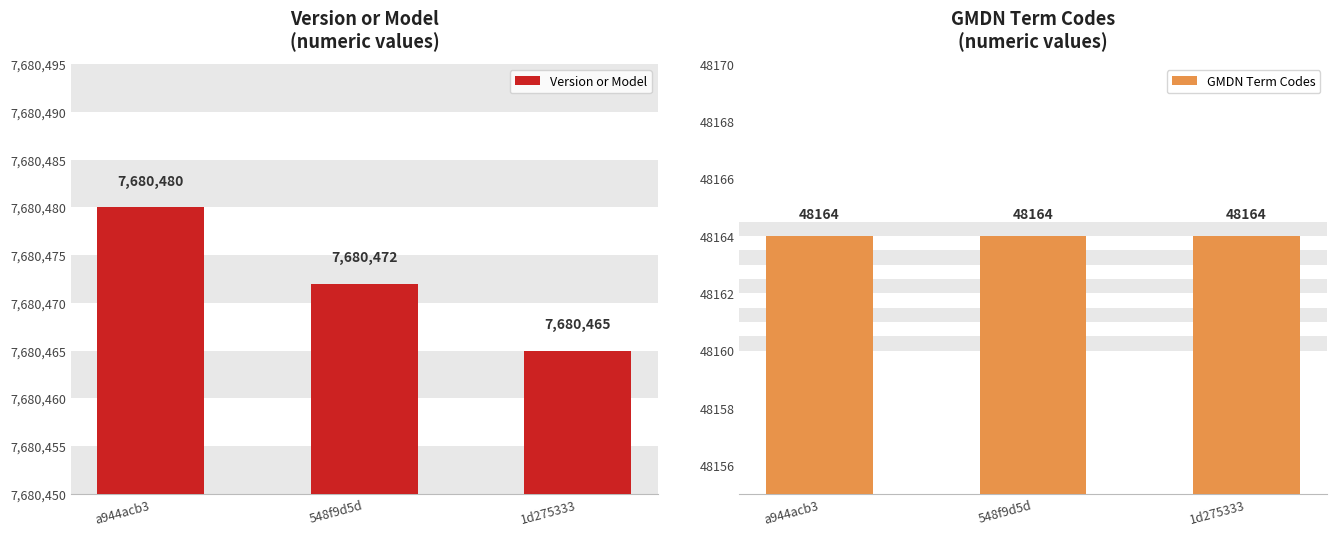

What position from the right is a944acb3?

3